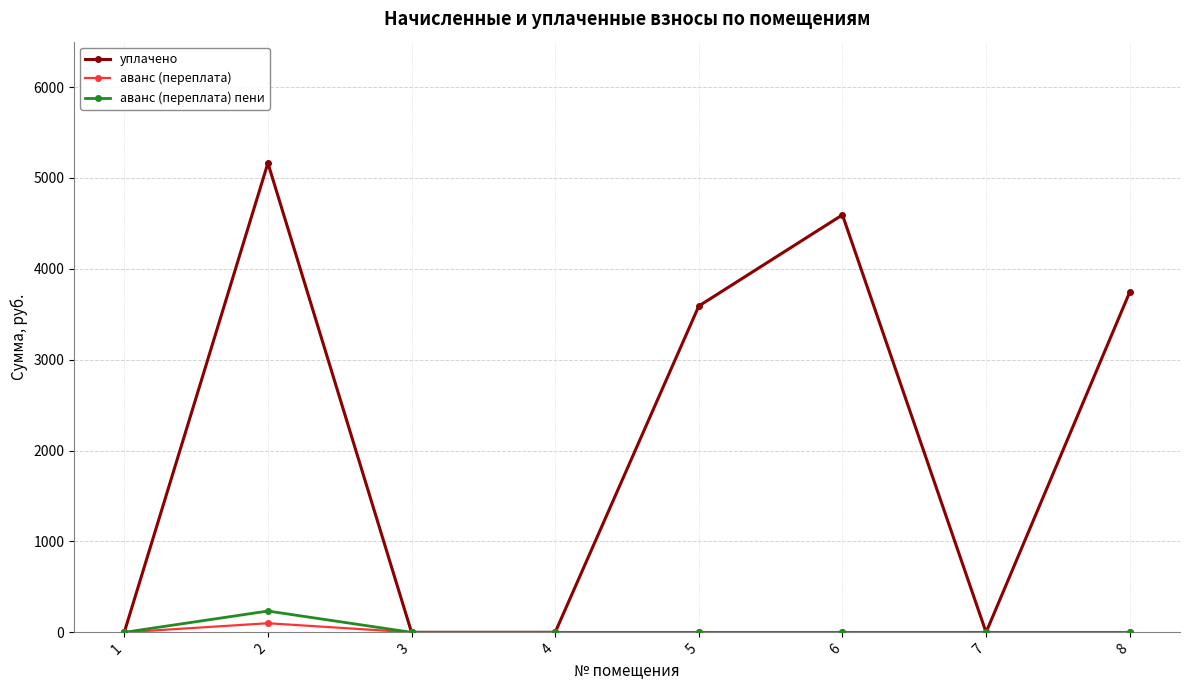

What is the total value across all series at 6?

4594.0